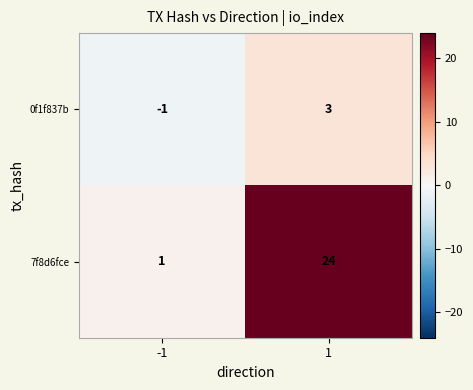

At how many categories does at least one series exceed 17?

1